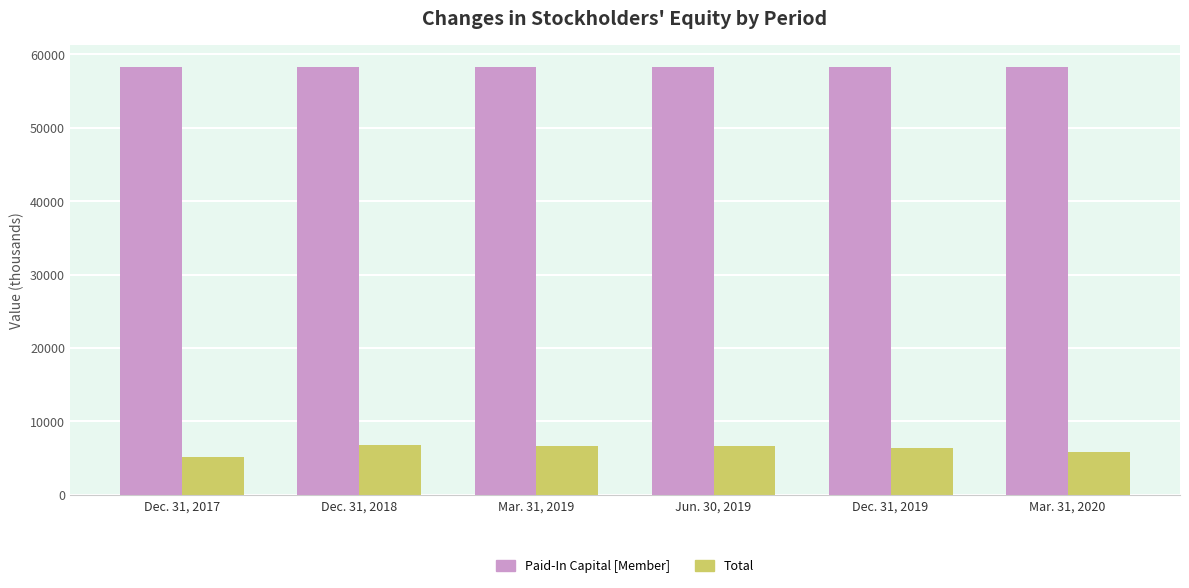

What is the spread (max minus min) of values at Mar. 31, 2019?

51605